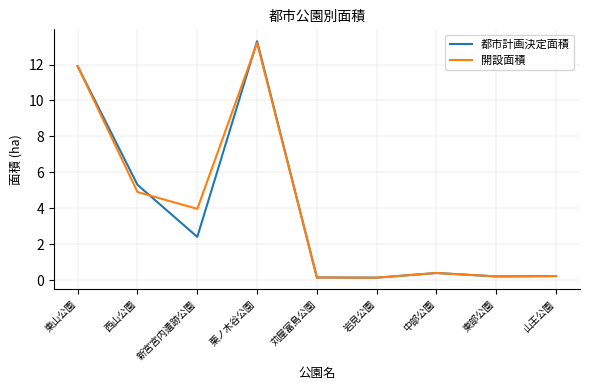

Reading right to left, transcribe all the data shown in this chart.

都市計画決定面積: 山王公園=0.2	東部公園=0.2	中部公園=0.4	岩見公園=0.1	苅屋富島公園=0.1	栗ノ木谷公園=13.3	新宮宮内遺跡公園=2.4	西山公園=5.3	東山公園=11.9
開設面積: 山王公園=0.2	東部公園=0.2	中部公園=0.4	岩見公園=0.1	苅屋富島公園=0.1	栗ノ木谷公園=13.2	新宮宮内遺跡公園=4.0	西山公園=4.9	東山公園=11.9